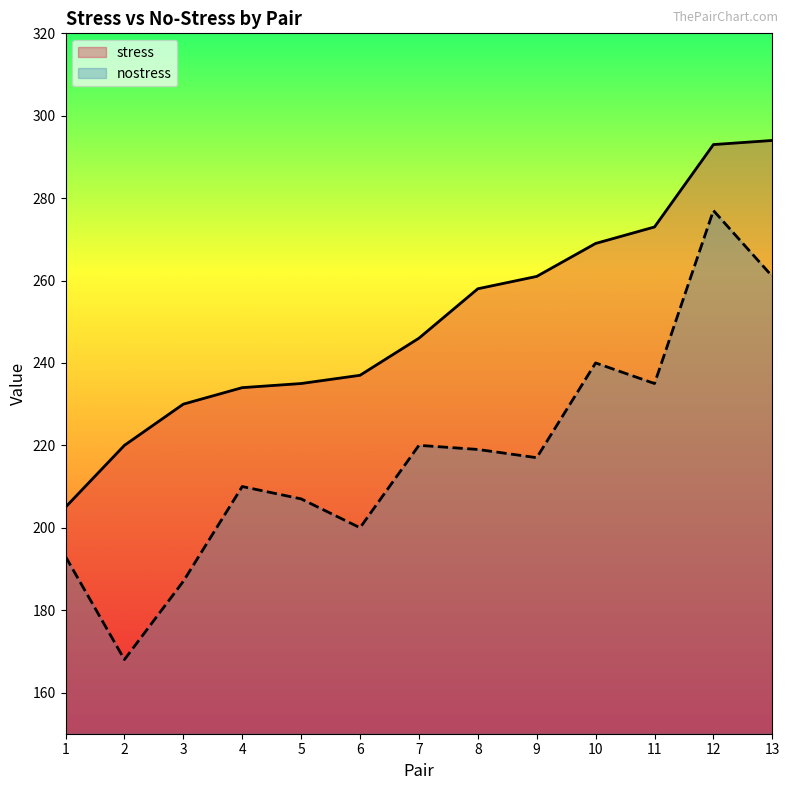

Between 6 and 10, which series saw the biggest shift?

nostress